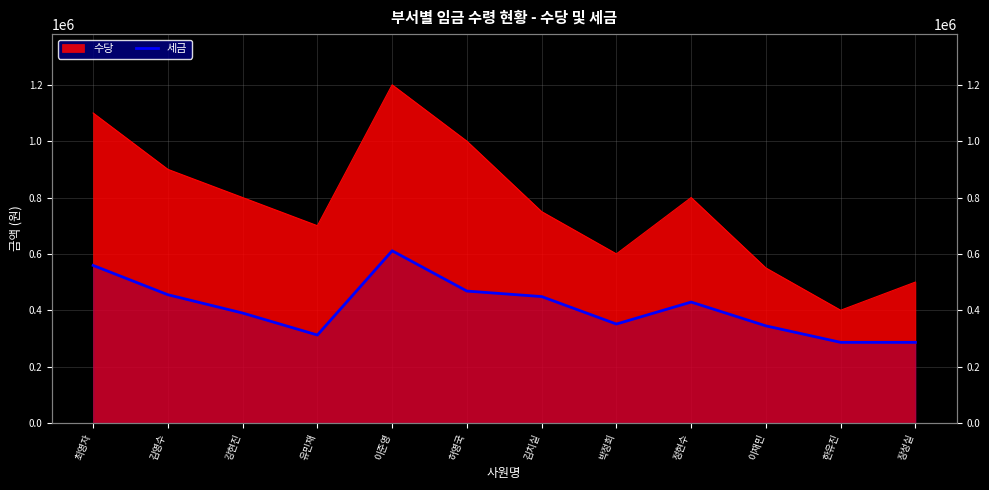

Reading left to right, list all the values displayed in this chart.

559000	455000	390000	312000	611000	468000	448500	351000	429000	344500	286000	286000